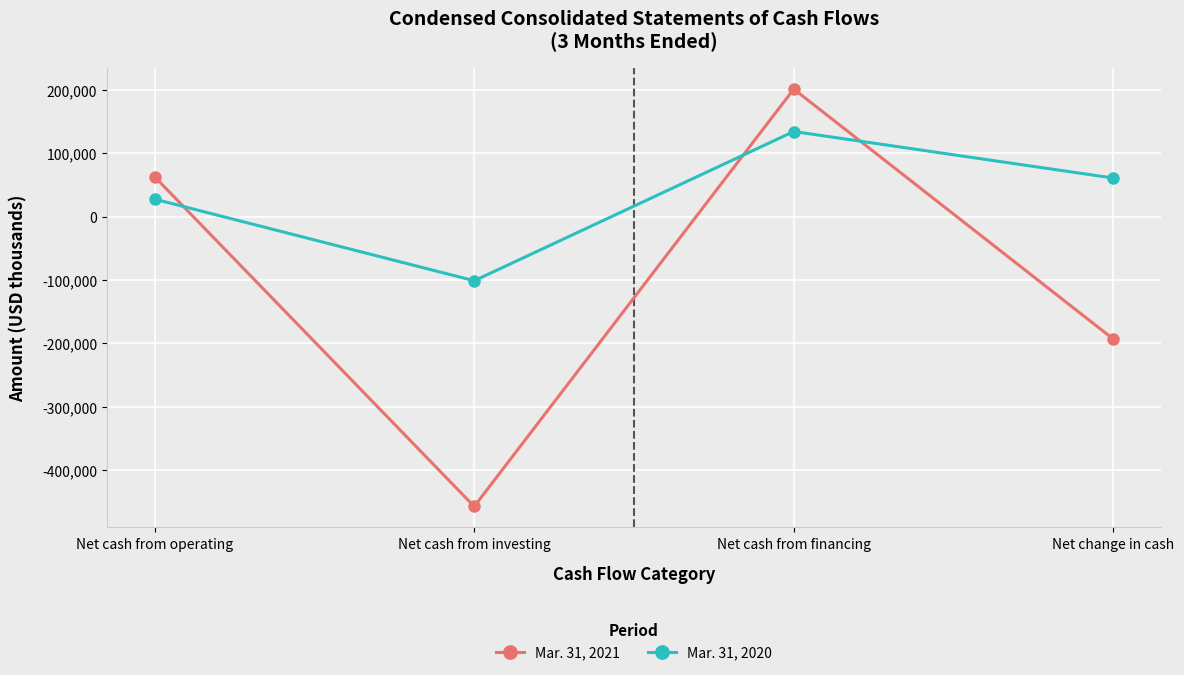

The value of Mar. 31, 2021 at Net change in cash is -193177. True or false?

True